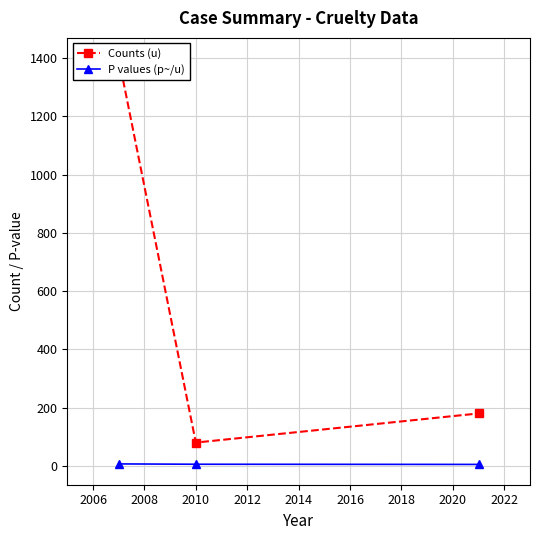

Does the chart have visible grid lines?

Yes